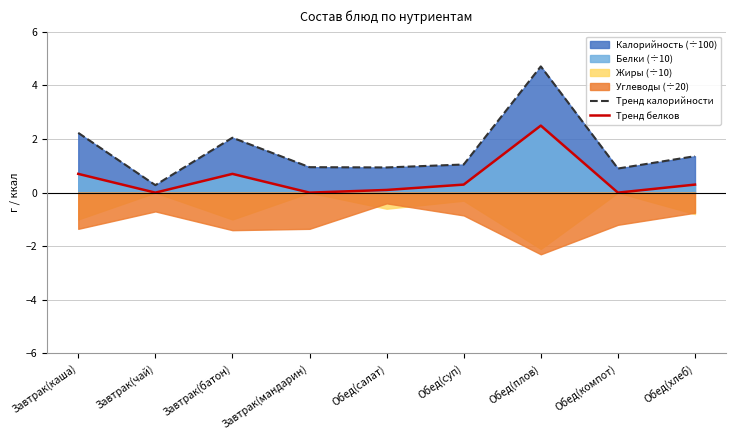

What is the label of the 9th point from the right?

Завтрак(каша)